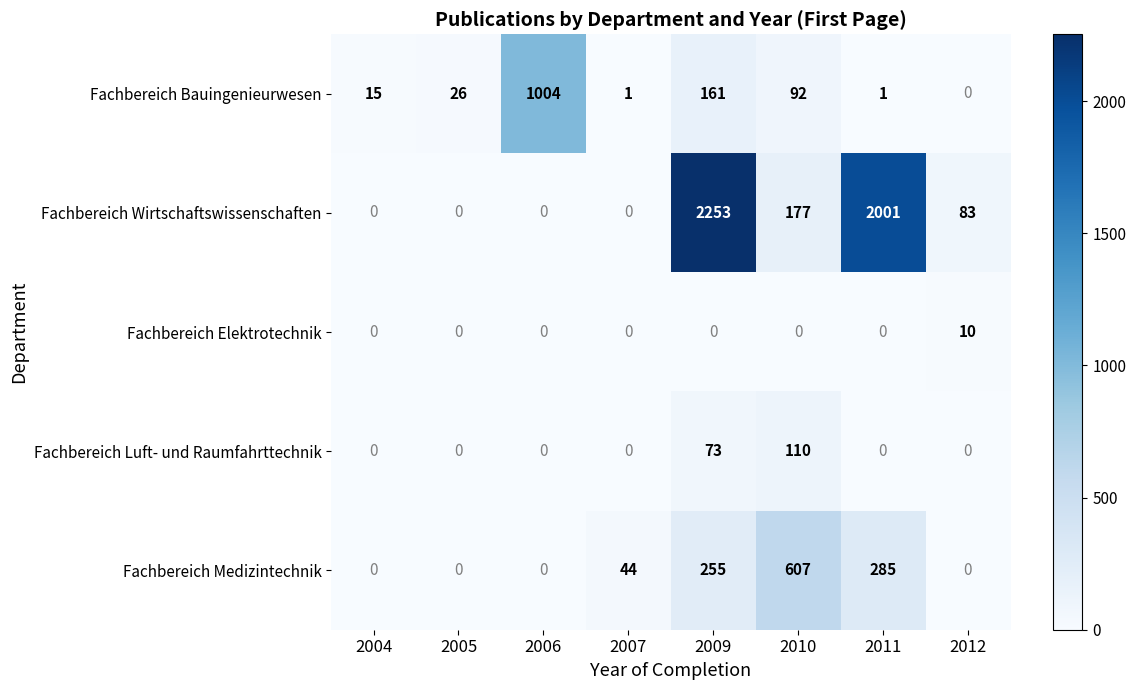

What is the sum of the Fachbereich Luft- und Raumfahrttechnik values at 2010 and 2012?

110